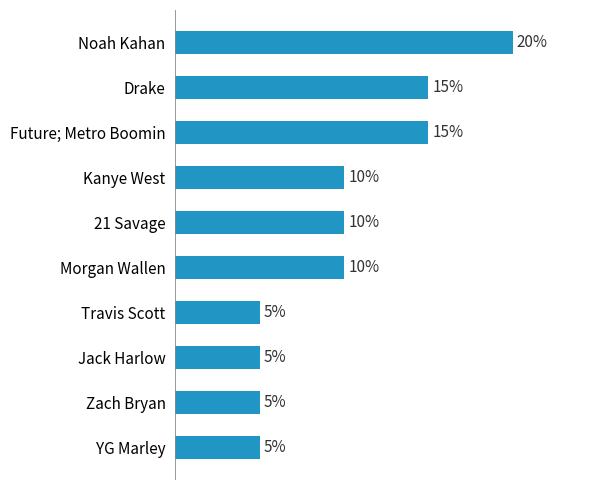

Are the bars horizontal?

Yes